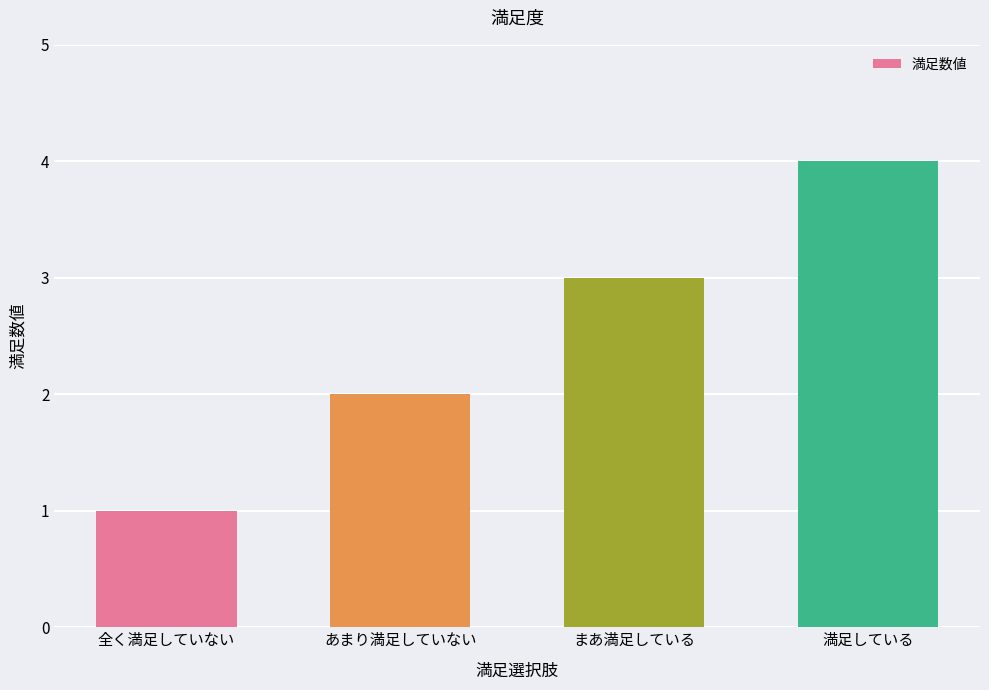

Is it true that the value at 満足している is 6?

False